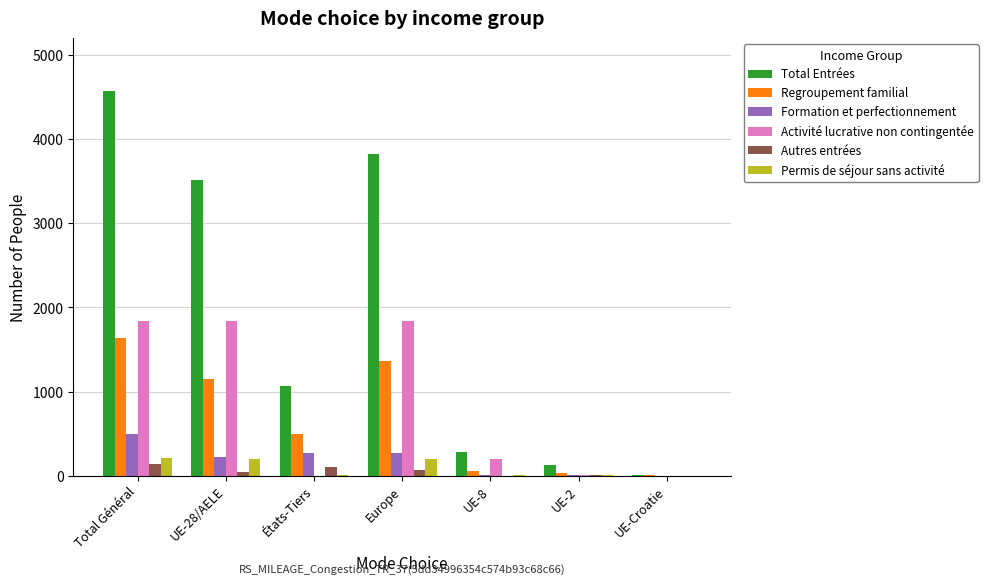

Which series has the largest total across all categories?

Total Entrées